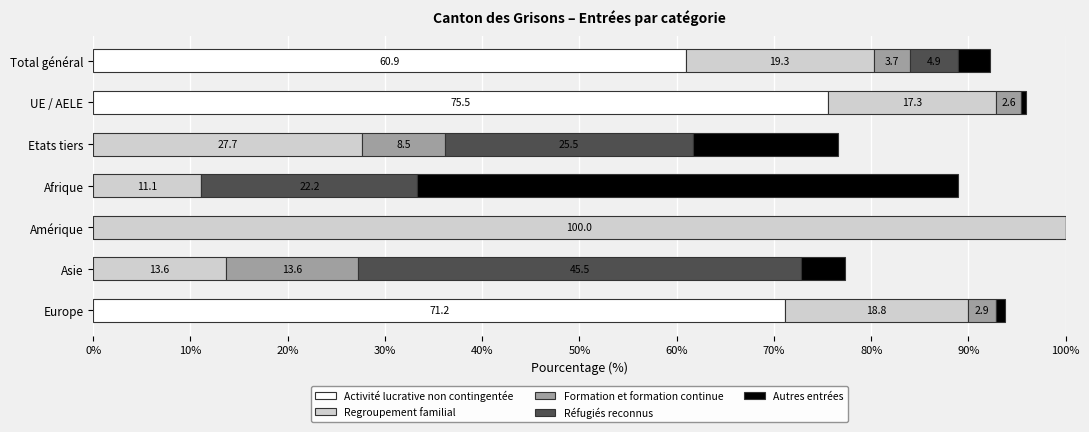

At which category is the sum across all series the highest?

Amérique